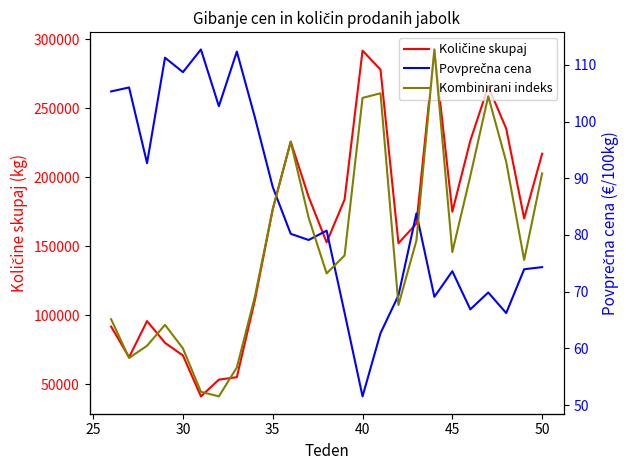

Which series has the widest spread of values?

Količine skupaj